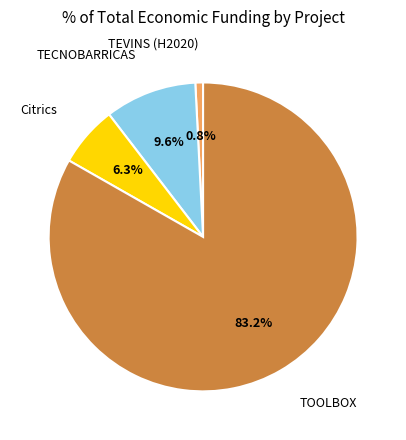

Which category has the smallest portion of the pie?

TEVINS (H2020)